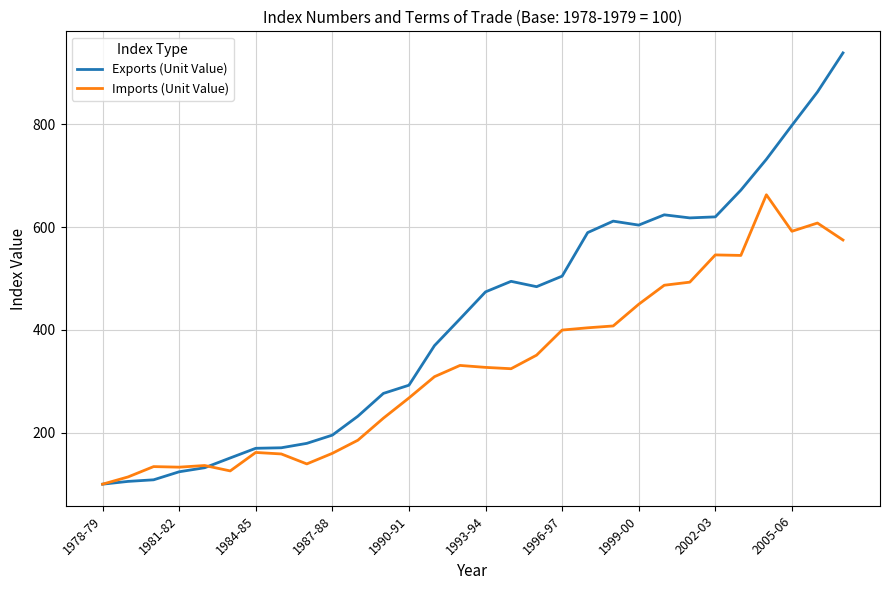

Is this an area chart (filled region under the line)?

No